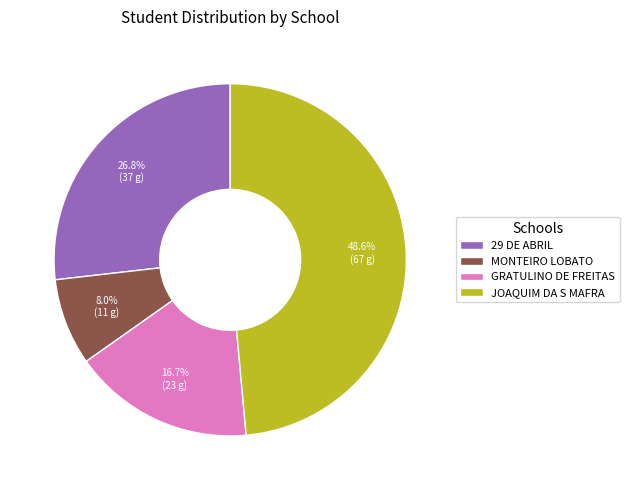

Approximately how many times larger is the value at GRATULINO DE FREITAS compared to MONTEIRO LOBATO?

2.1